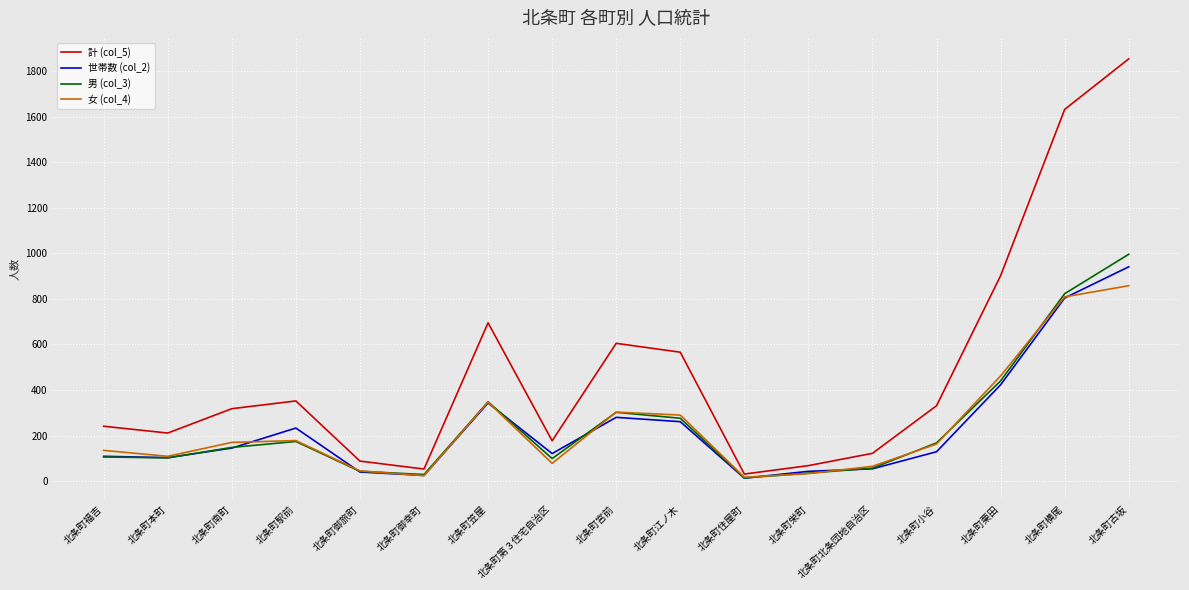

What is the difference between the highest and lowest values at 北条町駅前?

178